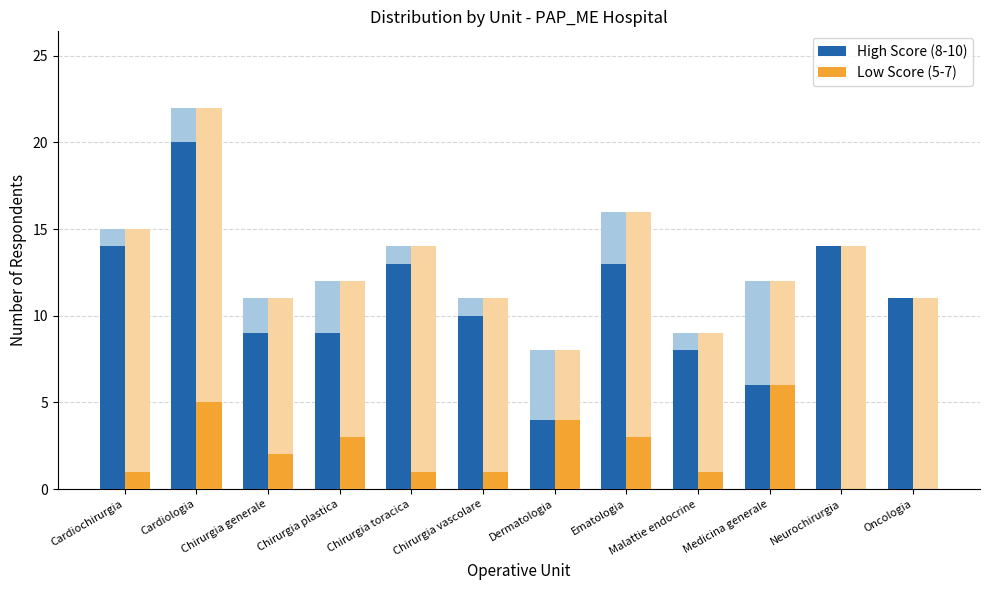

Which category has the lowest value across all series?

Neurochirurgia